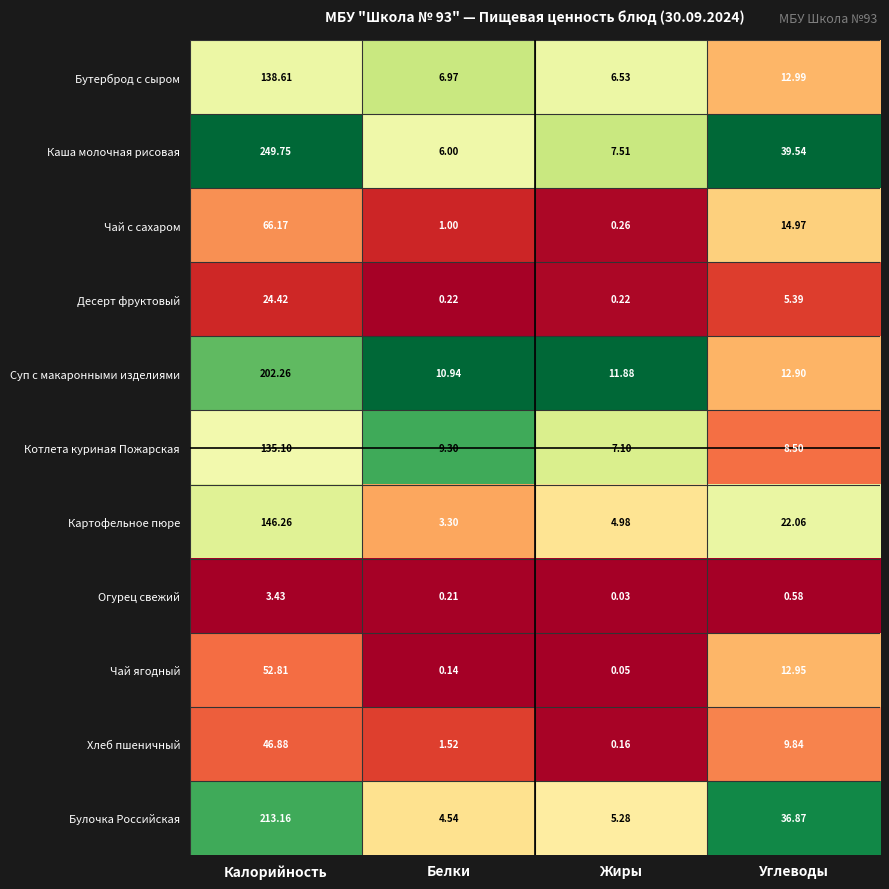

Is the value of Чай ягодный at Жиры greater than the value of Суп с макаронными изделиями at Калорийность?

No